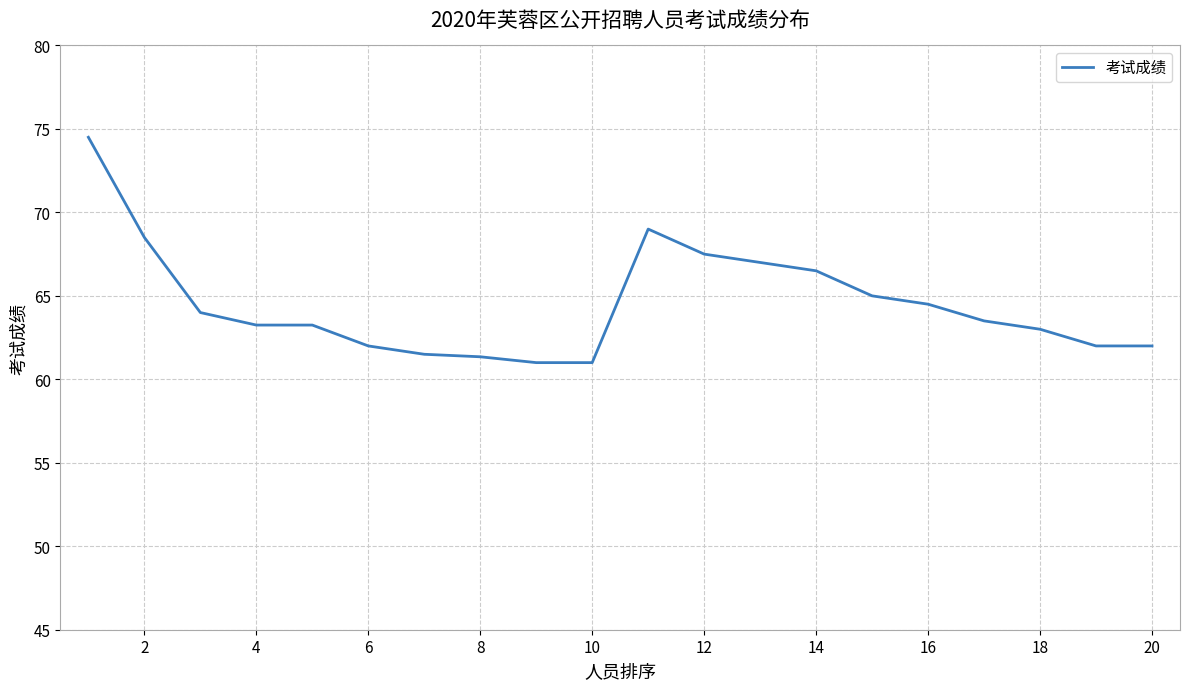

True or false: the data has more than 2 interior local peaks.

False